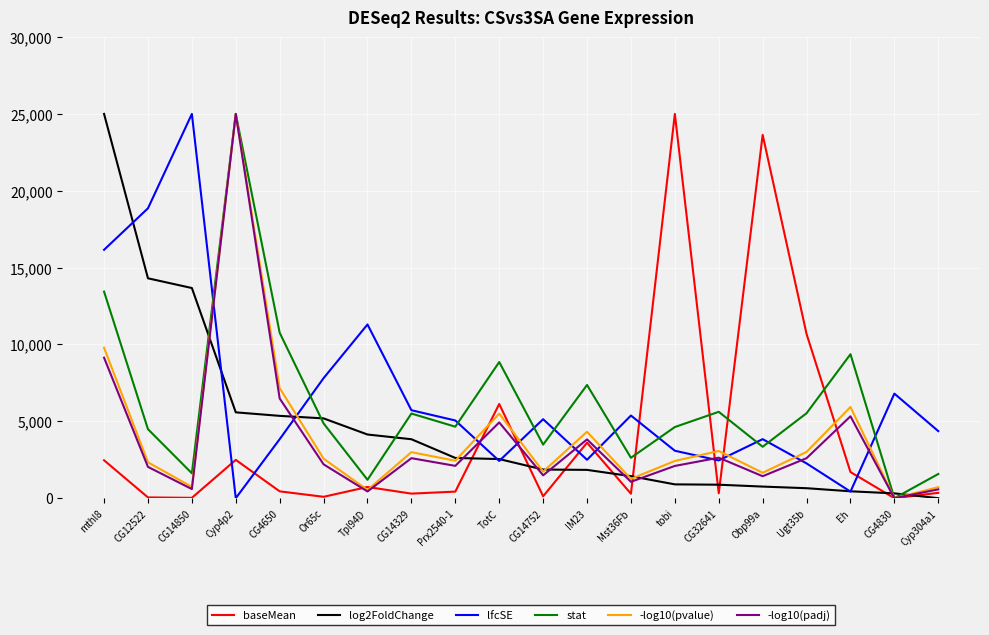

True or false: stat has more than 1 points higher than both neighbors.

True